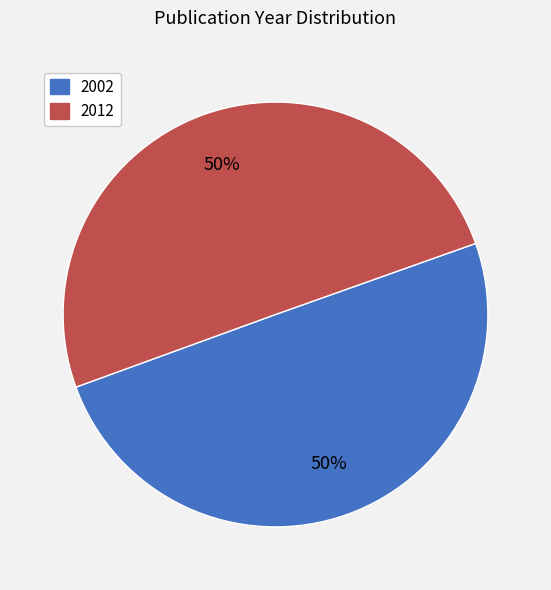

How many slices are in this pie chart?

2